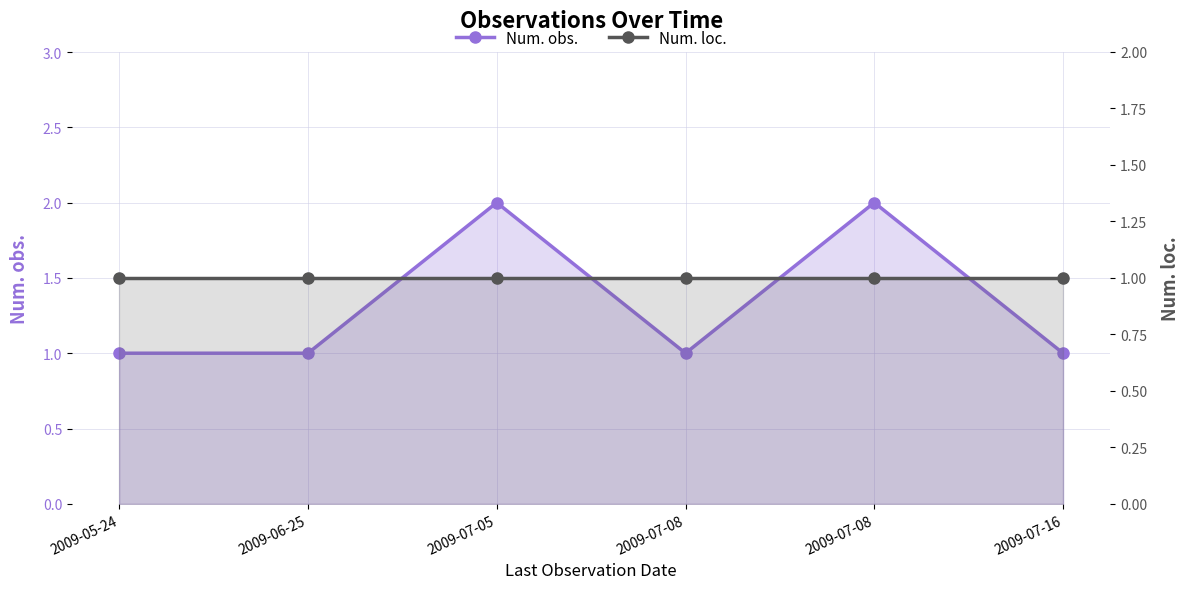

What is the label of the 3rd point from the right?

2009-07-08